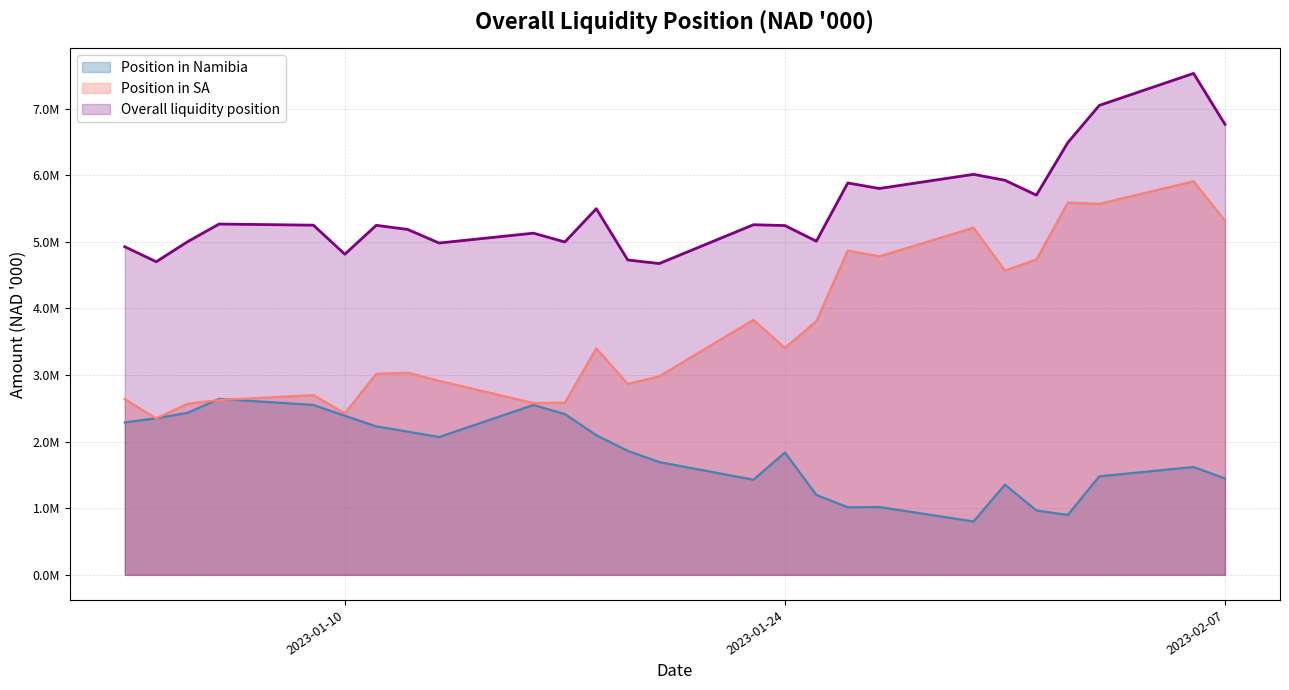

Reading right to left, what are all the values shown in this chart?

Position in Namibia: 1446894.2	1619733.9	1478991.3	900356.6	966657.5	1354514.0	801061.5	1018790.5	1014708.3	1200416.6	1836838.8	1428722.8	1693344.0	1861254.5	2096786.6	2413885.3	2550667.7	2069350.2	2150578.4	2229244.0	2388963.6	2550968.5	2642328.5	2433441.2	2351196.7	2288531.6
Position in SA: 5316522.8	5908753.3	5568797.1	5589258.7	4734171.6	4569288.2	5211798.8	4781413.8	4868792.5	3808798.6	3406977.1	3828006.8	2980095.2	2866310.8	3400433.1	2583922.6	2579150.3	2912446.4	3034652.8	3018547.4	2424819.9	2698895.5	2624573.8	2569043.7	2349589.0	2637354.5
Overall liquidity position: 6763417.0	7528487.2	7047788.4	6489615.4	5700829.1	5923802.2	6012860.3	5800204.2	5883500.8	5009215.2	5243815.9	5256729.6	4673439.1	4727565.3	5497219.7	4997807.8	5129817.9	4981796.6	5185231.2	5247791.5	4813783.5	5249864.0	5266902.3	5002484.8	4700785.7	4925886.1